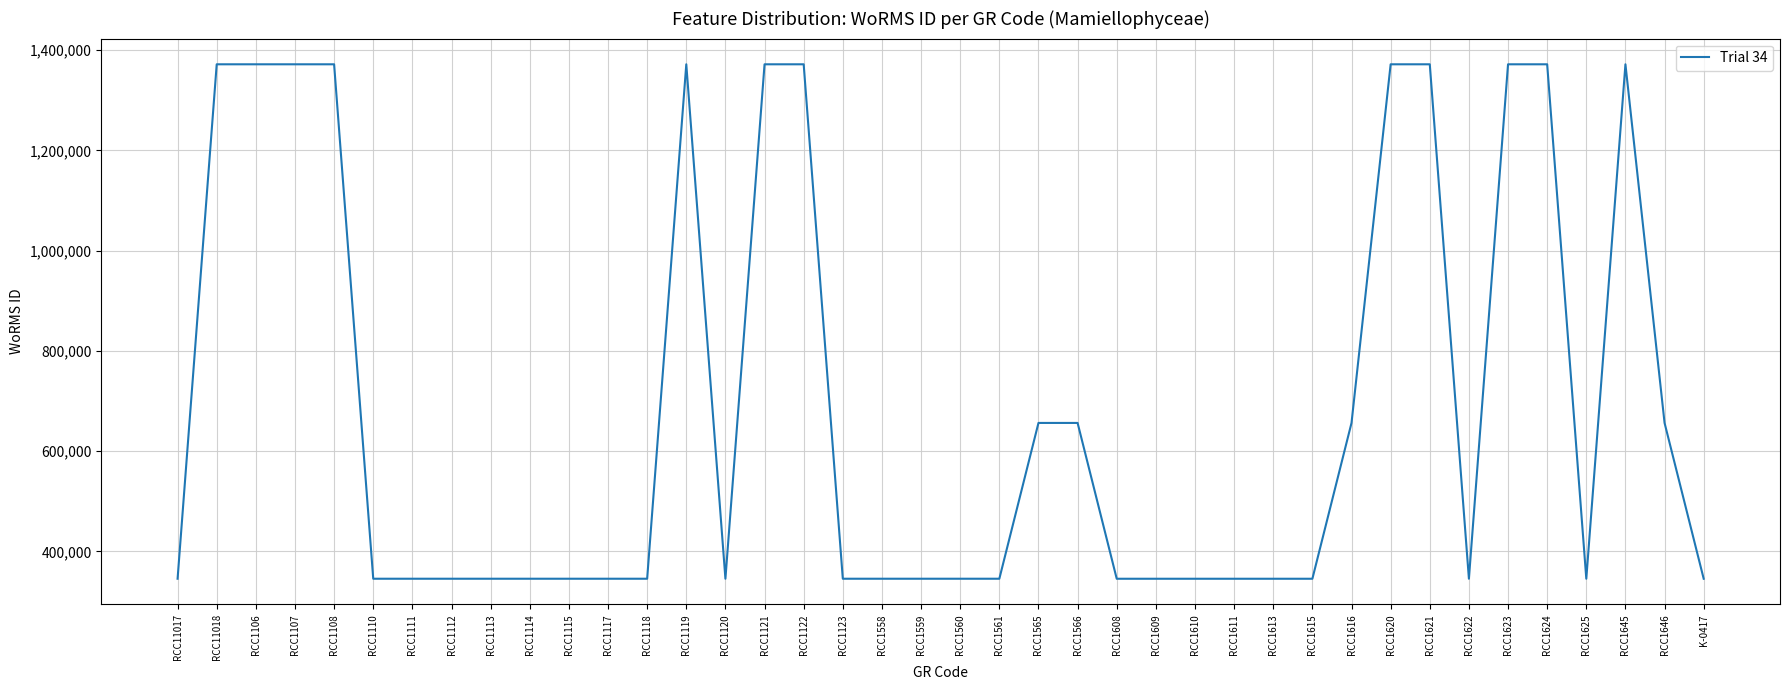

What is the difference between the values at RCC1616 and RCC1613?

310807